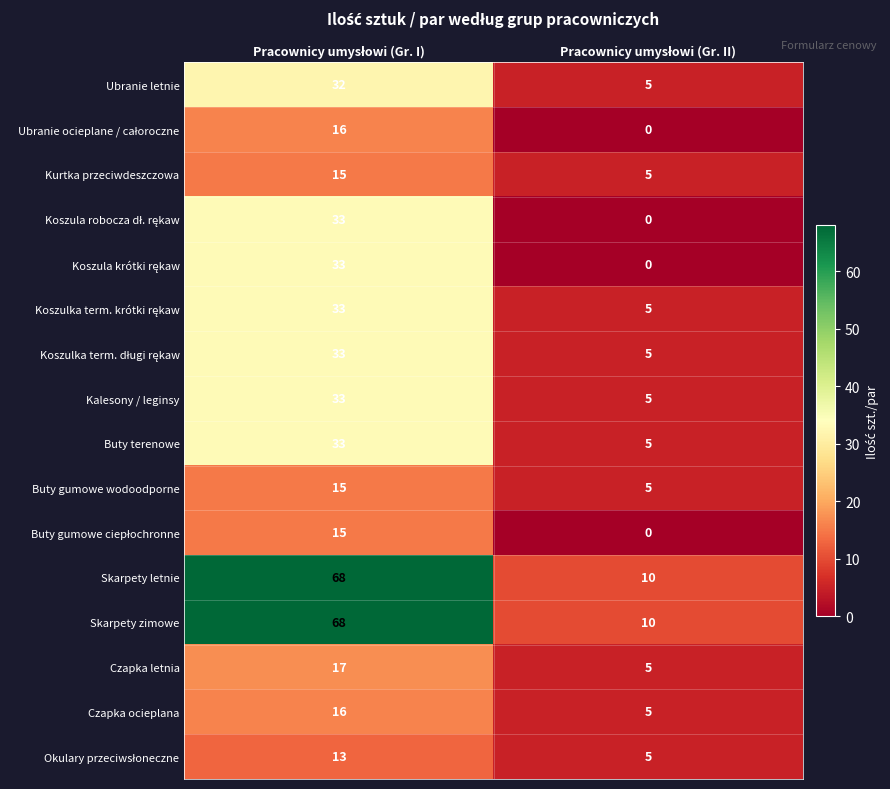

What is the difference between the maximum and minimum values in the Ubranie letnie series?

27